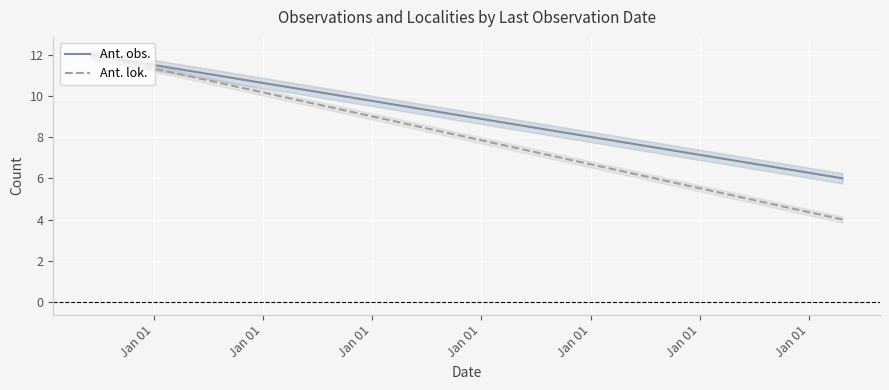

What is the difference between the maximum and minimum values in the Ant. obs. series?

6